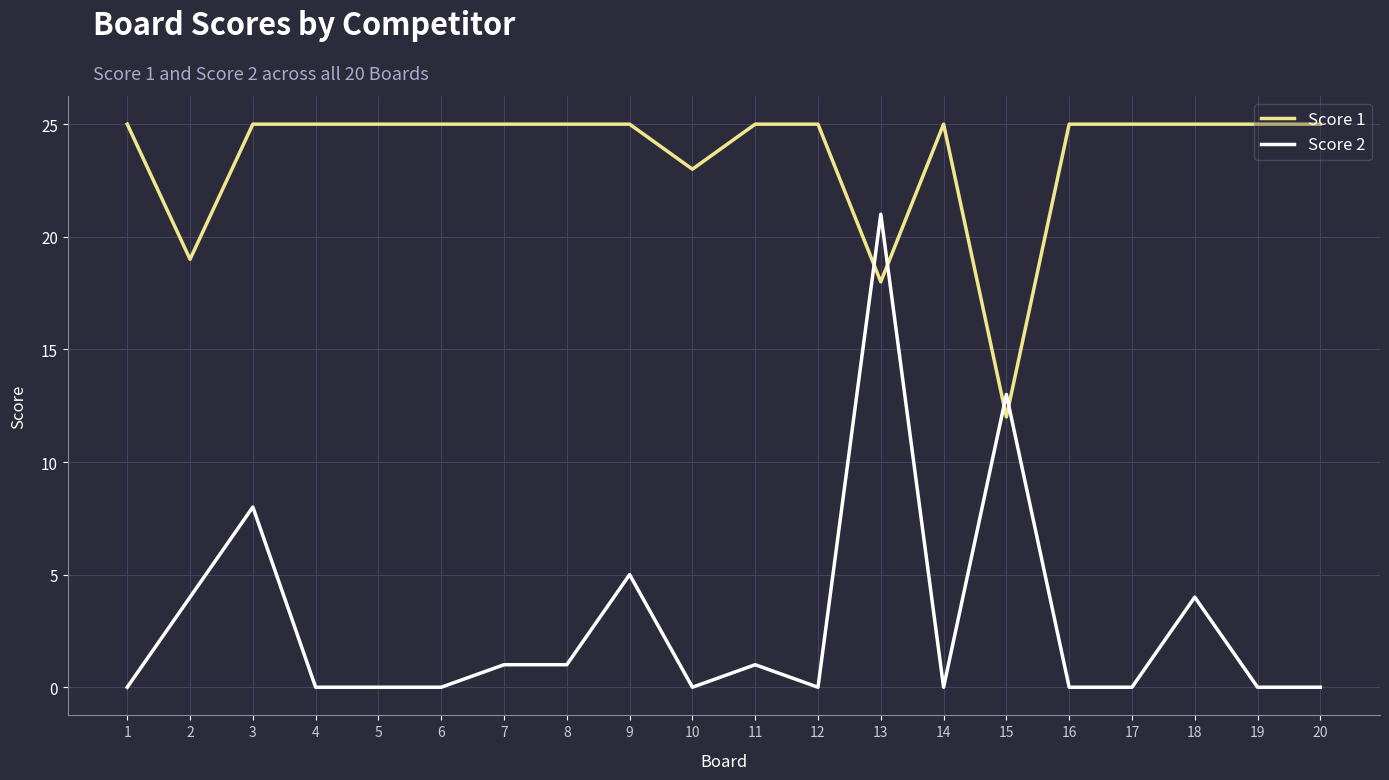

Where is Score 1 nearest to the value 18?

13